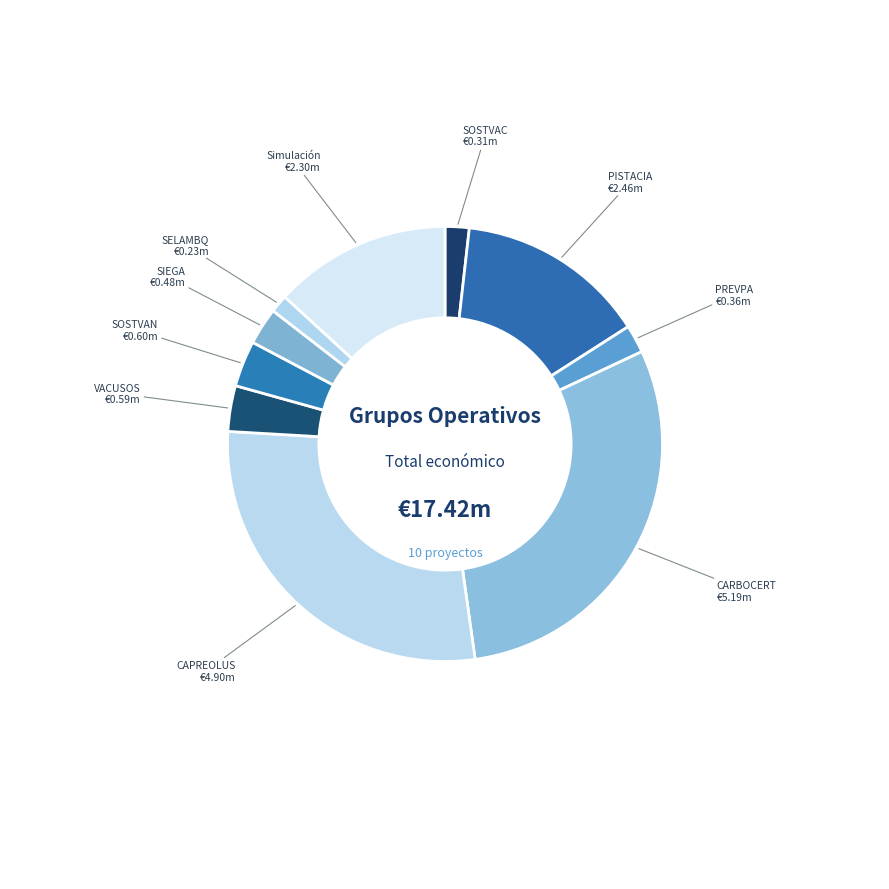

How many segments does this pie chart have?

10